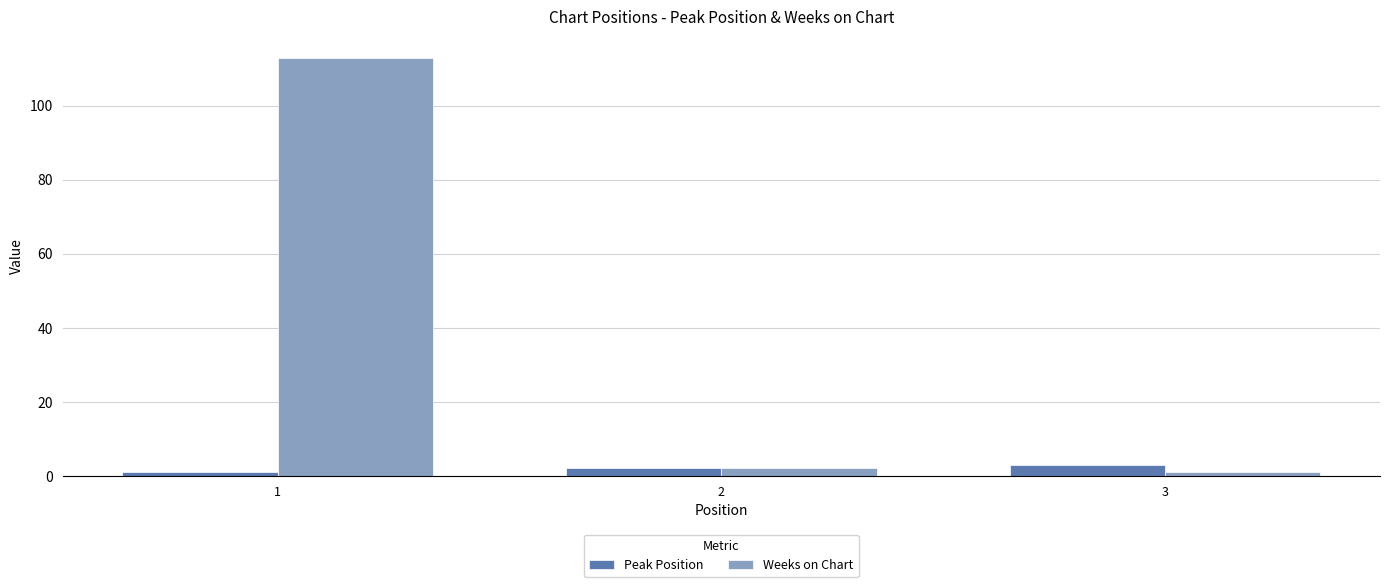

How many bars are there in each group?

2